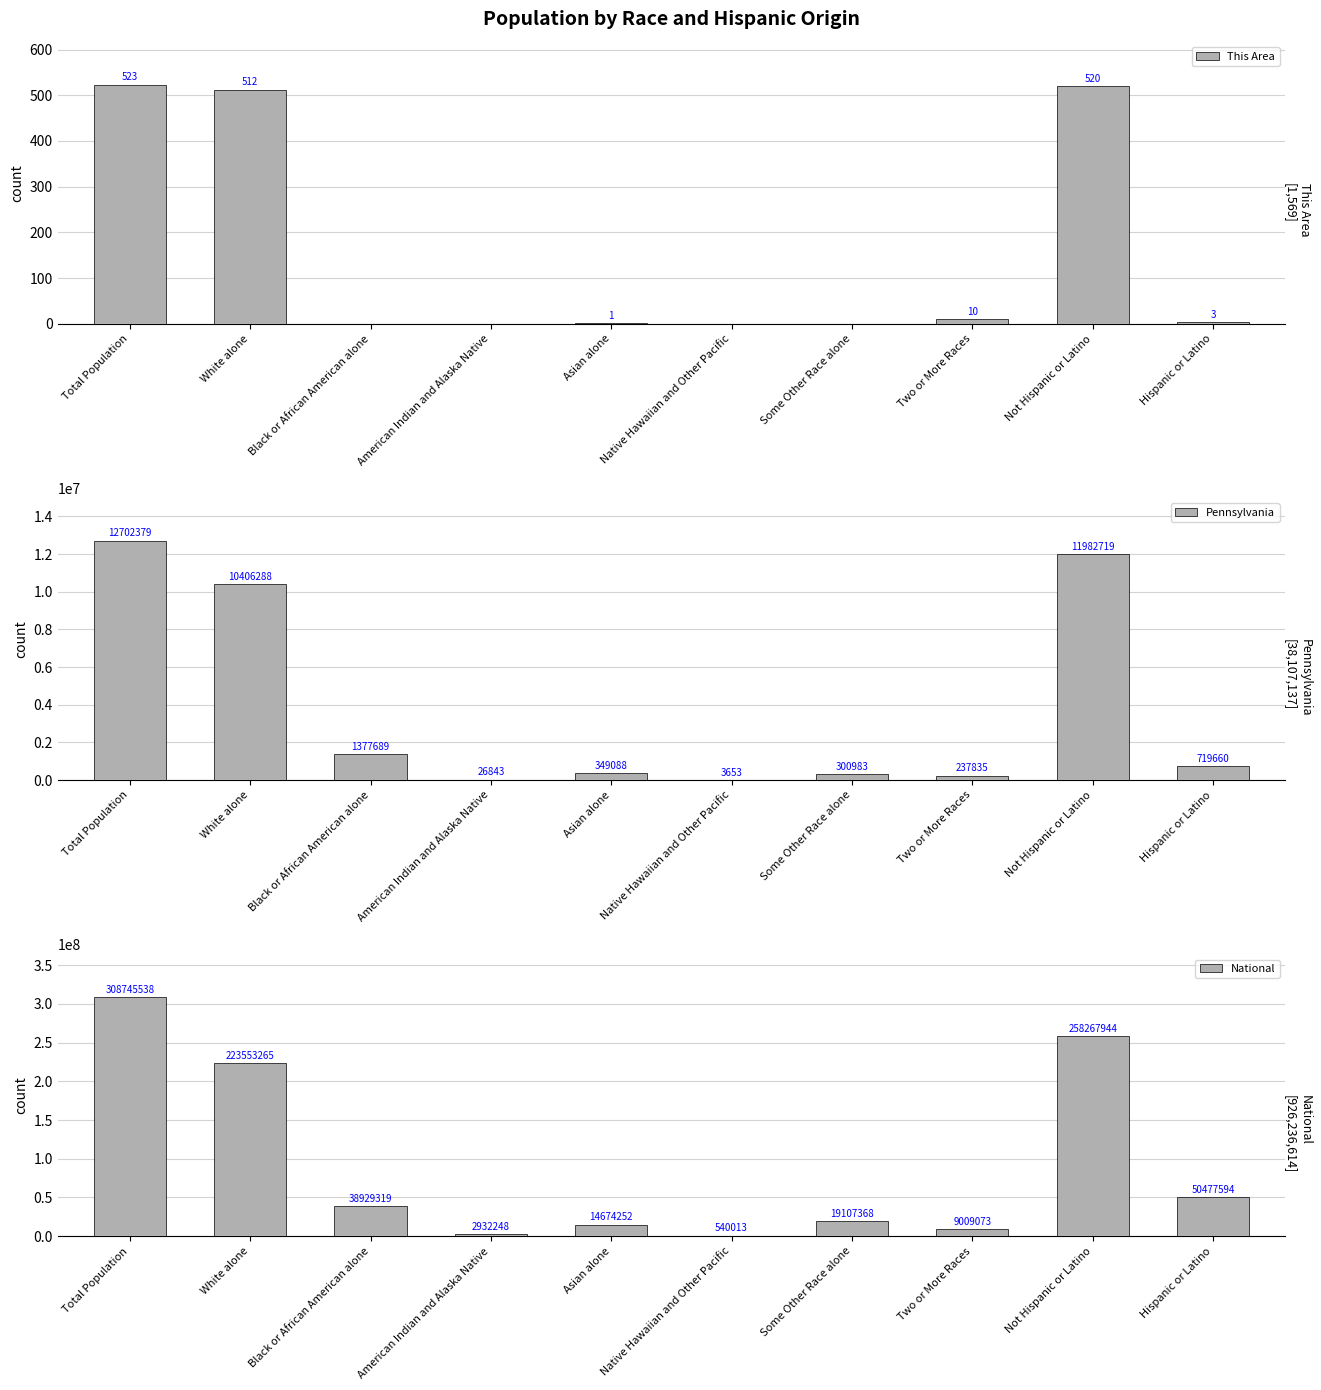

What is the highest value of the National series?

308745538